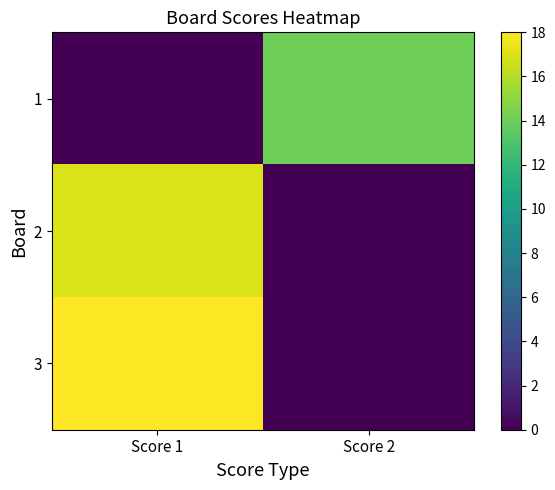

What is the difference between the highest and lowest values at Score 2?

14